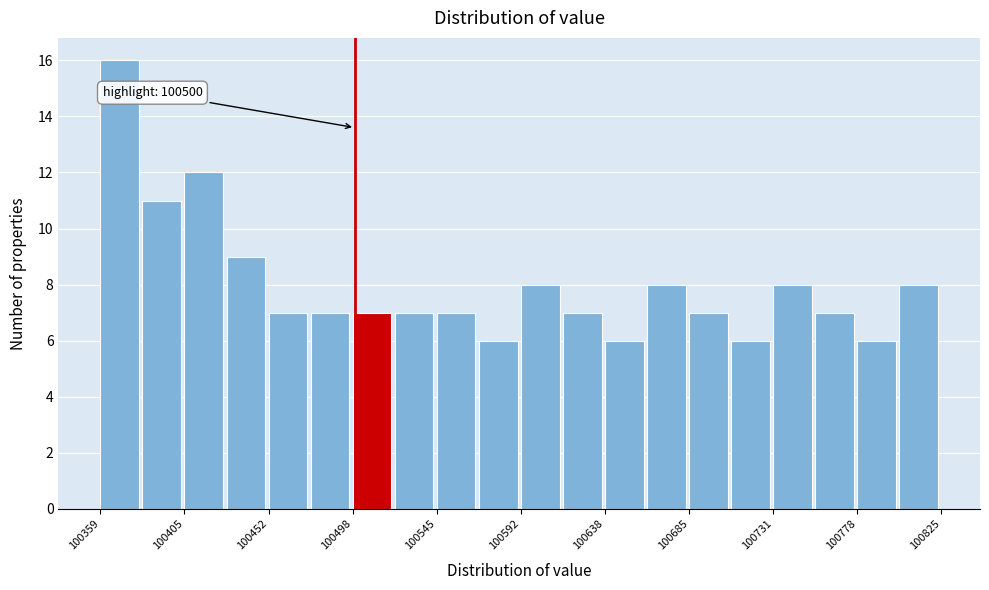

Which range on the x-axis has the tallest bar?

100360 to 100380